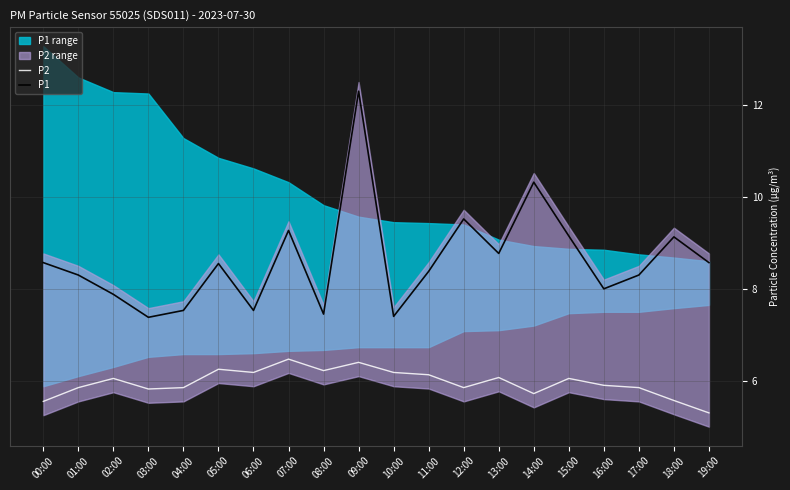

What is the sum of all P2 values?

119.3